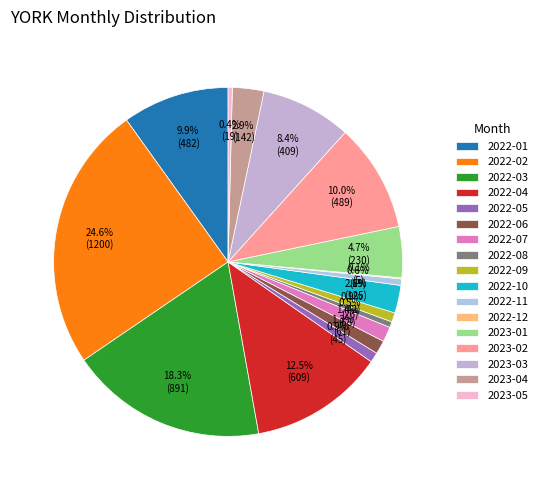

Count the number of slices in the pie.

17